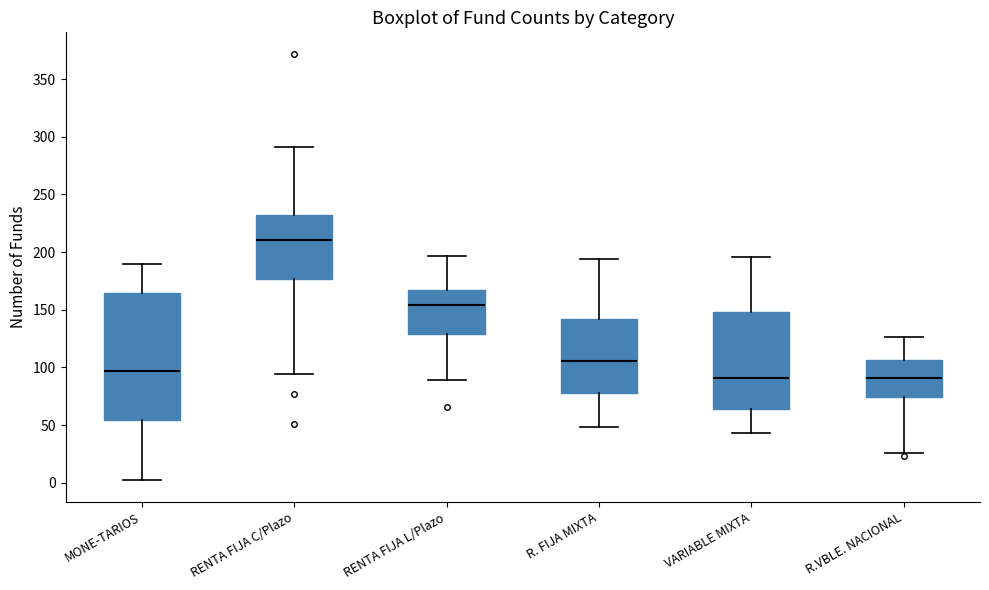

Which box is the tallest, from its lower edge to its upper edge?

MONE-TARIOS